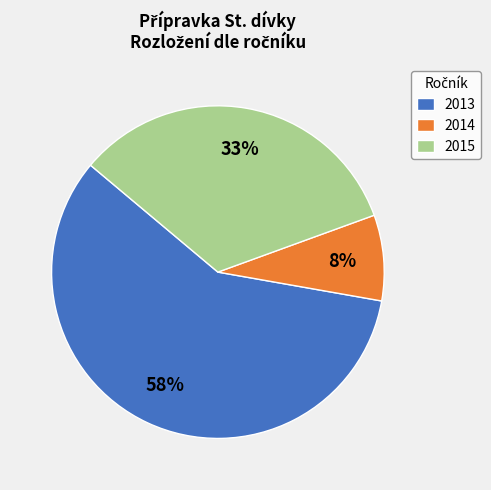

To the nearest percent, what is the average slice percentage?

33%